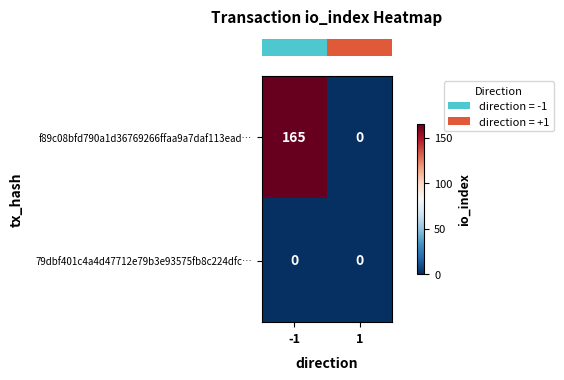

At how many categories does at least one series exceed 79?

1